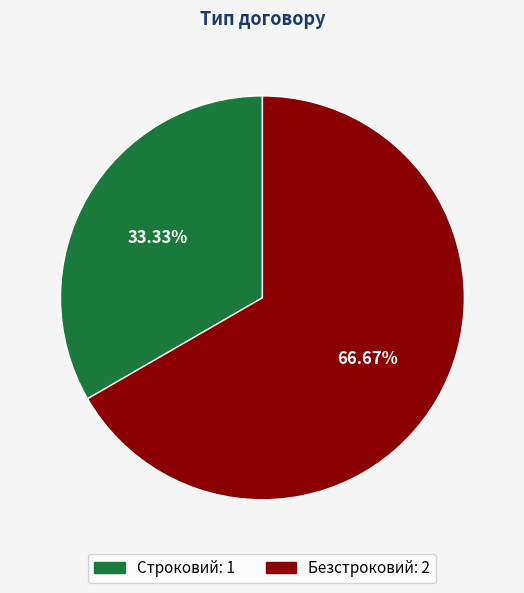

Approximately how many times larger is the value at Строковий compared to Безстроковий?

0.5